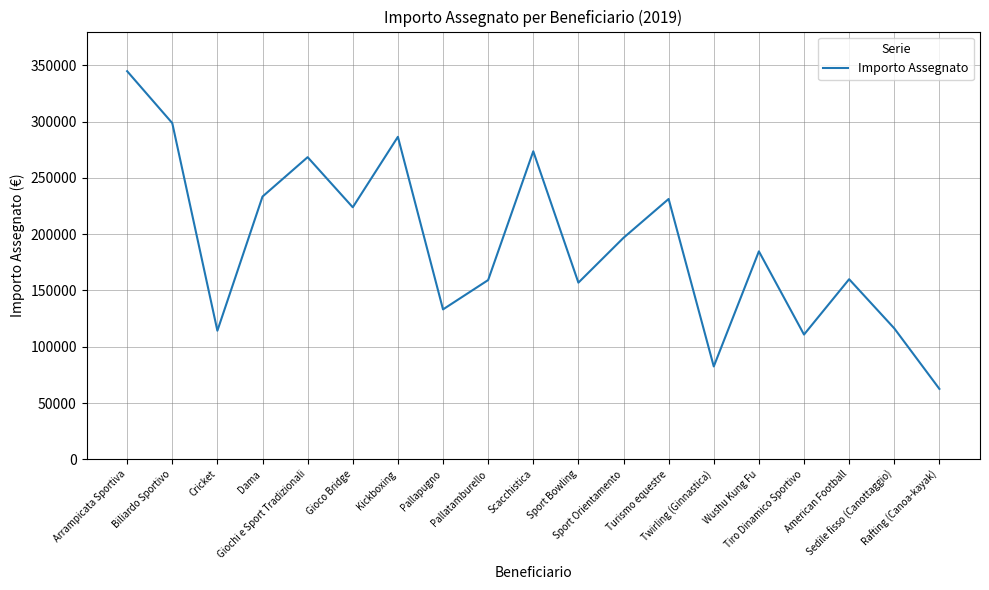

What is the difference between the maximum and minimum values?

282219